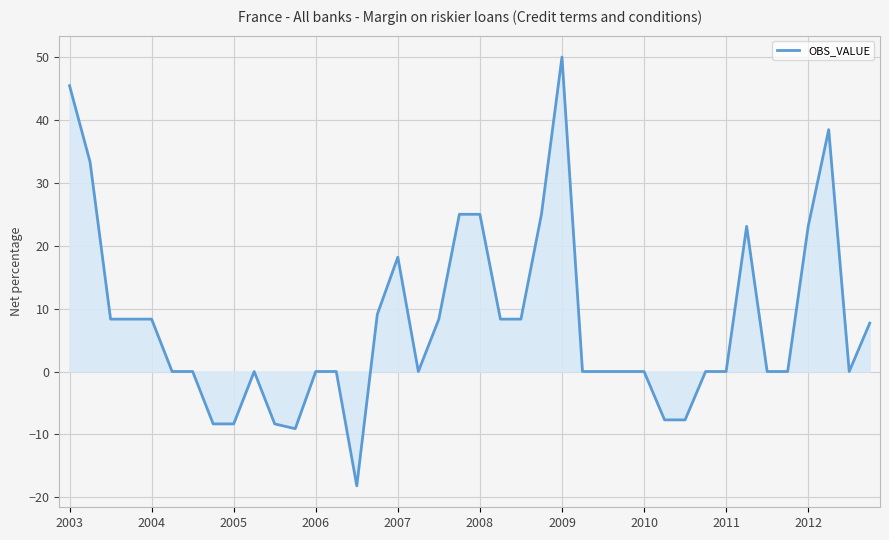

What is the maximum value shown in the chart?

50.0